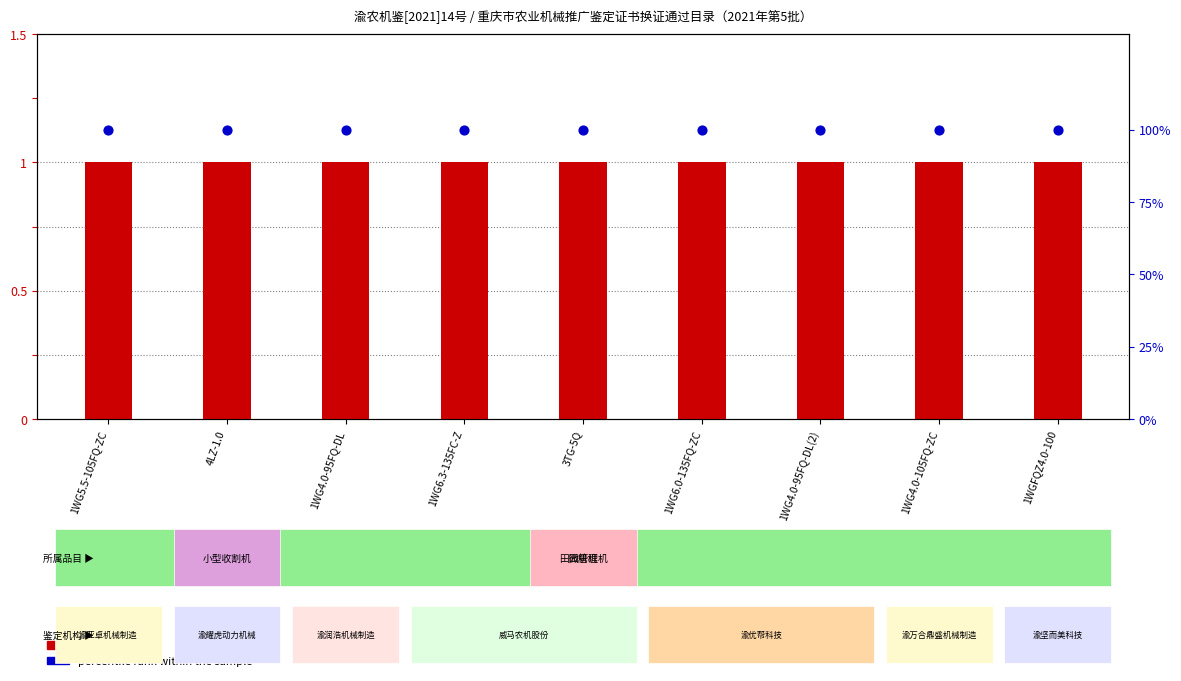

At which category is the sum across all series the highest?

1WG5.5-105FQ-ZC